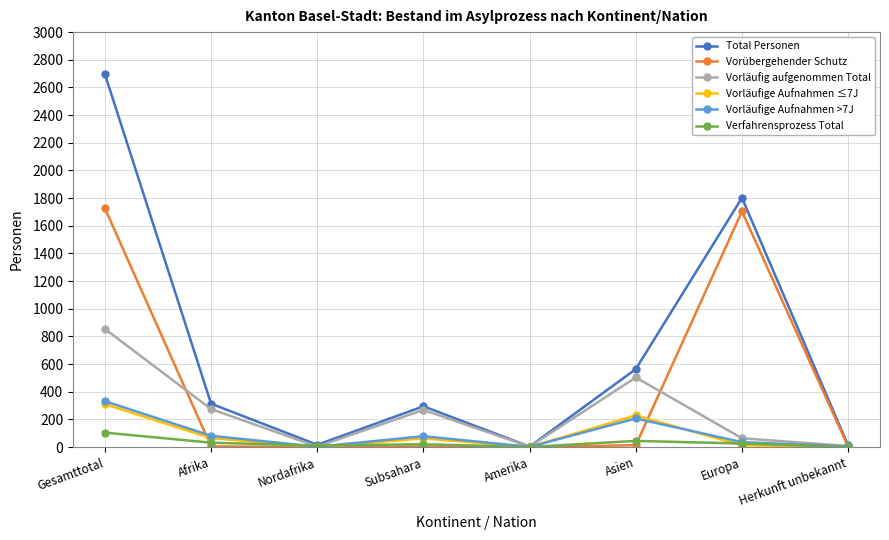

Where is the first local maximum for Total Personen?

Subsahara